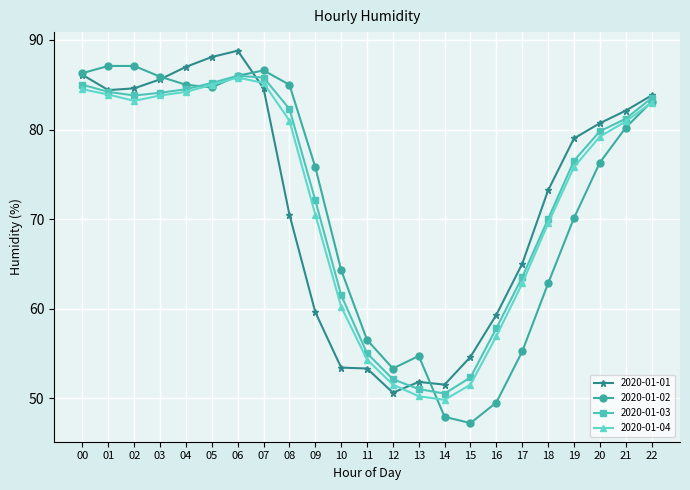

Between 05 and 08, which series saw the biggest shift?

2020-01-01